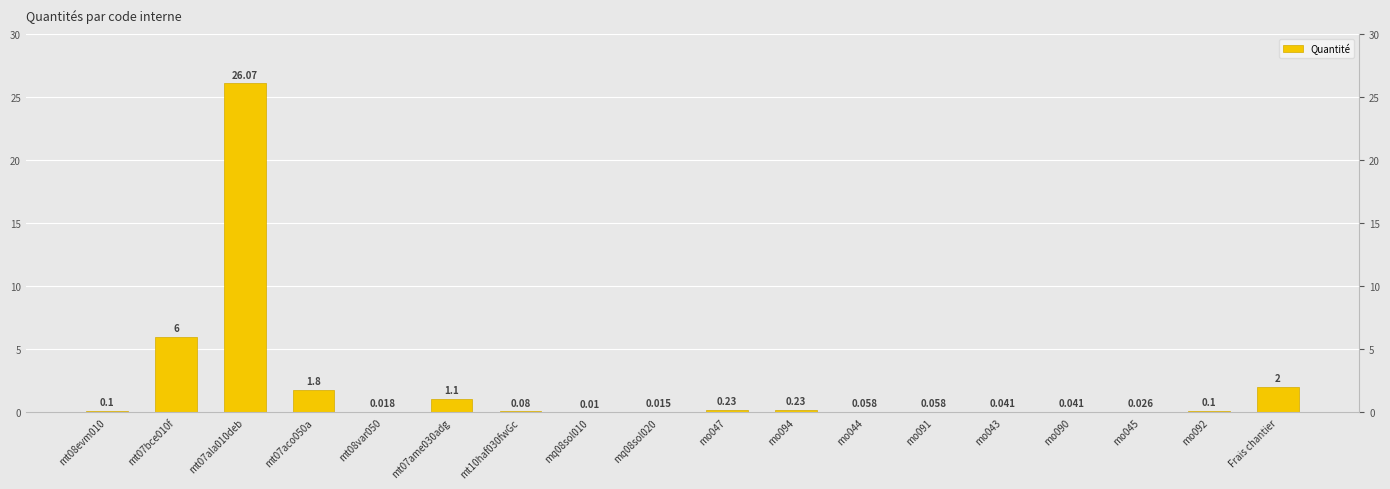

Between mo043 and mo047, which is larger?

mo047